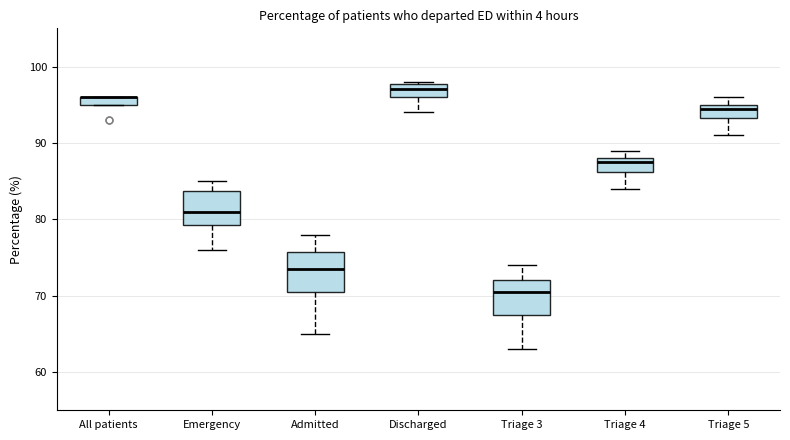

Where does the lower whisker of the box for Discharged end on the y-axis? The values are not printed on the chart, so give them approximately, as read against the axis.

94